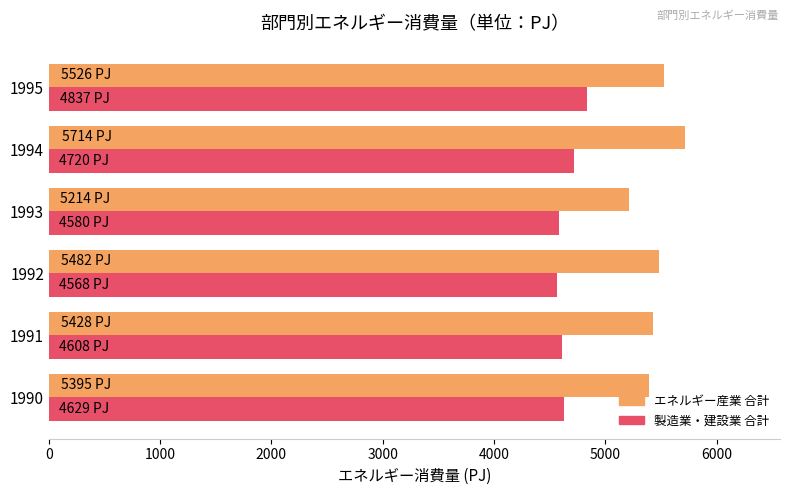

Rank the series by their average value, from lowest to highest.

製造業・建設業 合計, エネルギー産業 合計